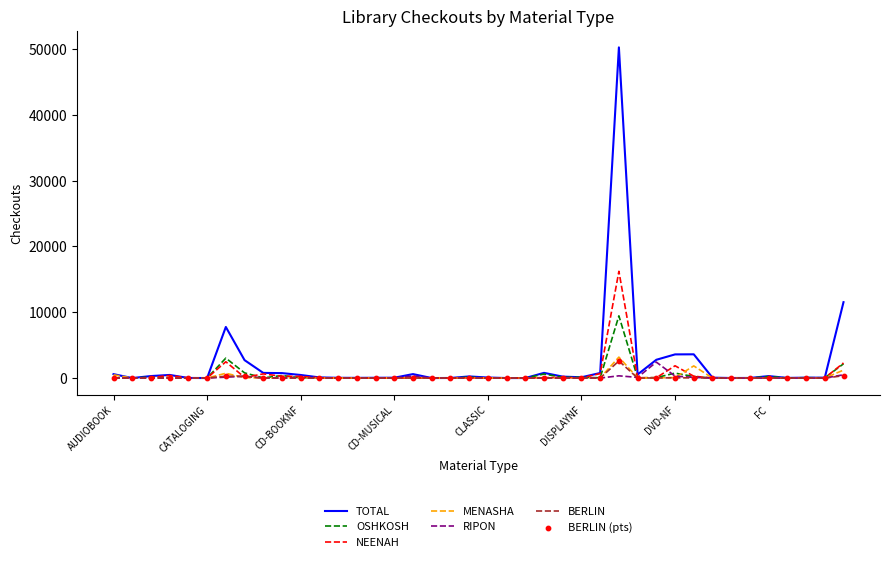

Which series has the widest spread of values?

TOTAL